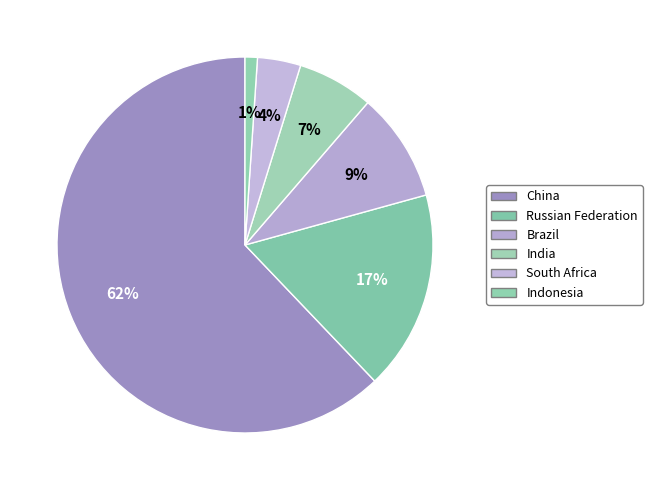

Which category has the smallest portion of the pie?

Indonesia